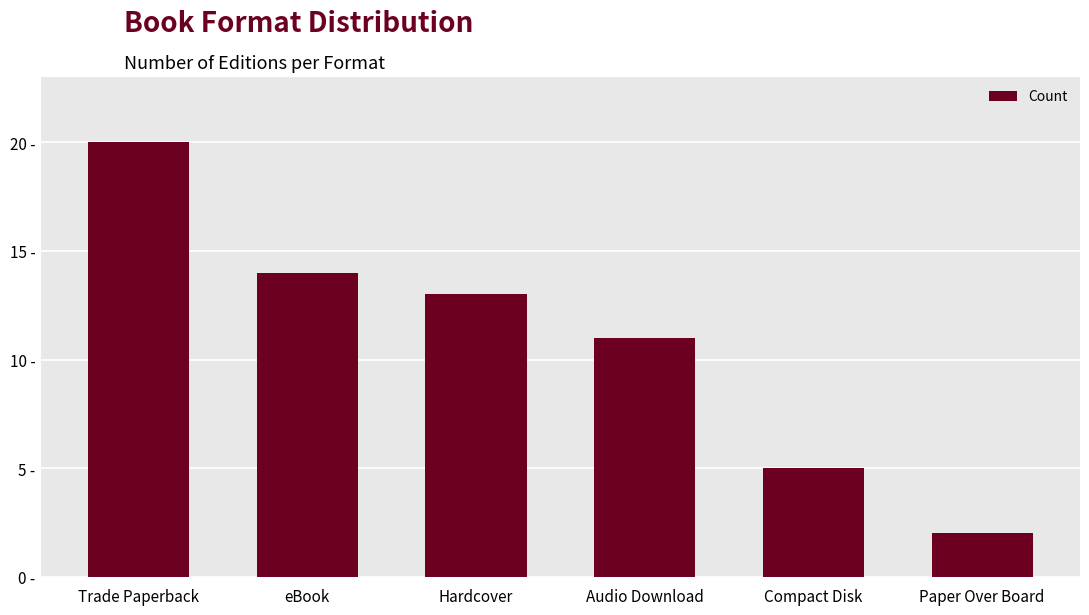

Does the chart contain stacked bars?

No